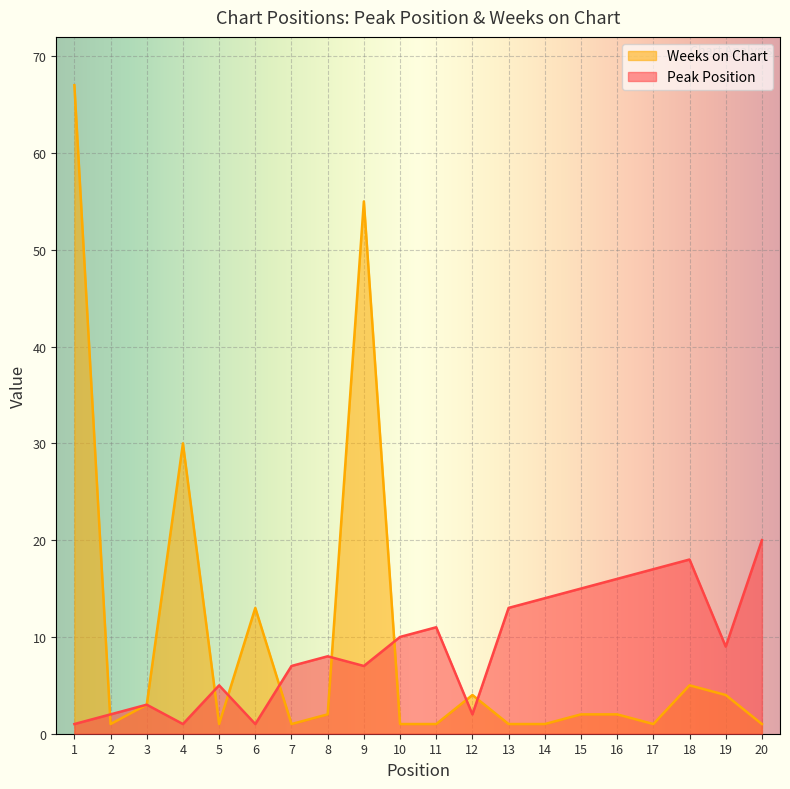

What is the approximate value of Weeks on Chart at 9?

55